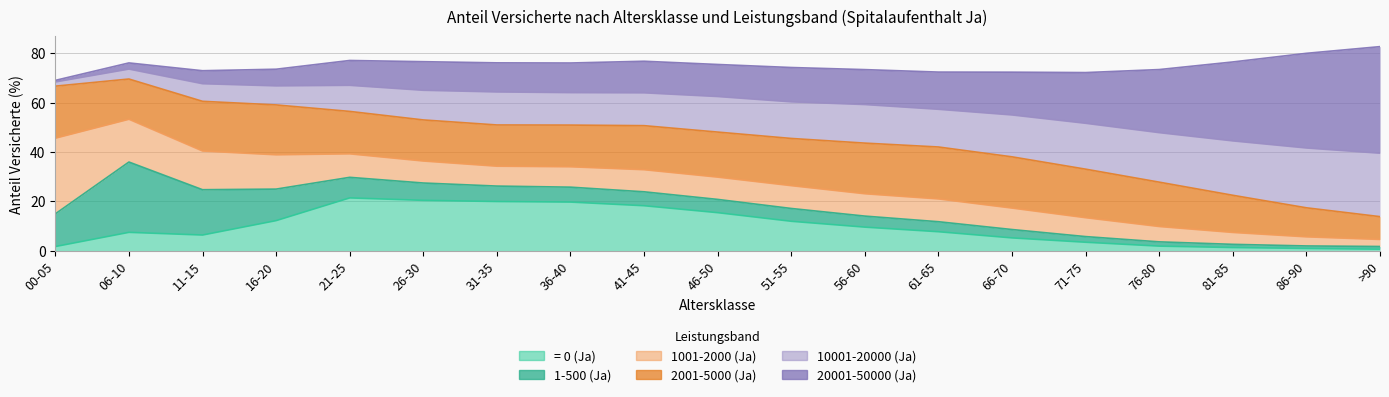

What is the label of the 9th point from the right?

51-55